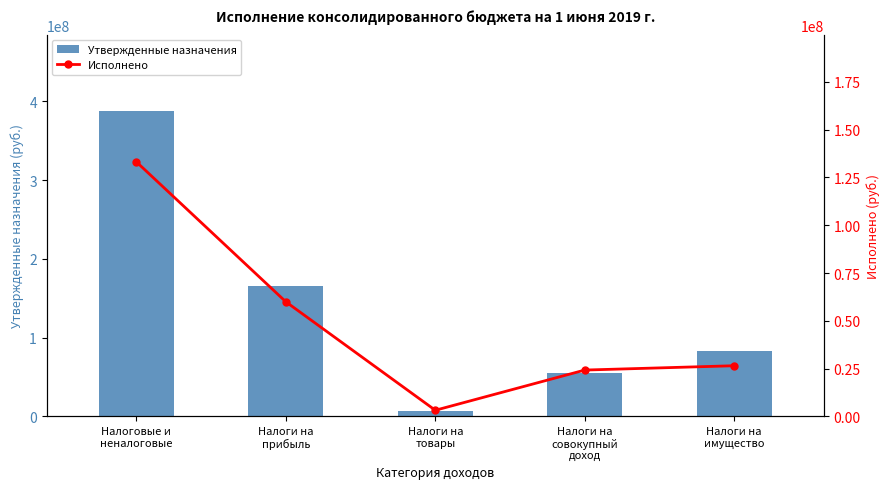

At which label does Утвержденные назначения reach its minimum?

Налоги на
товары